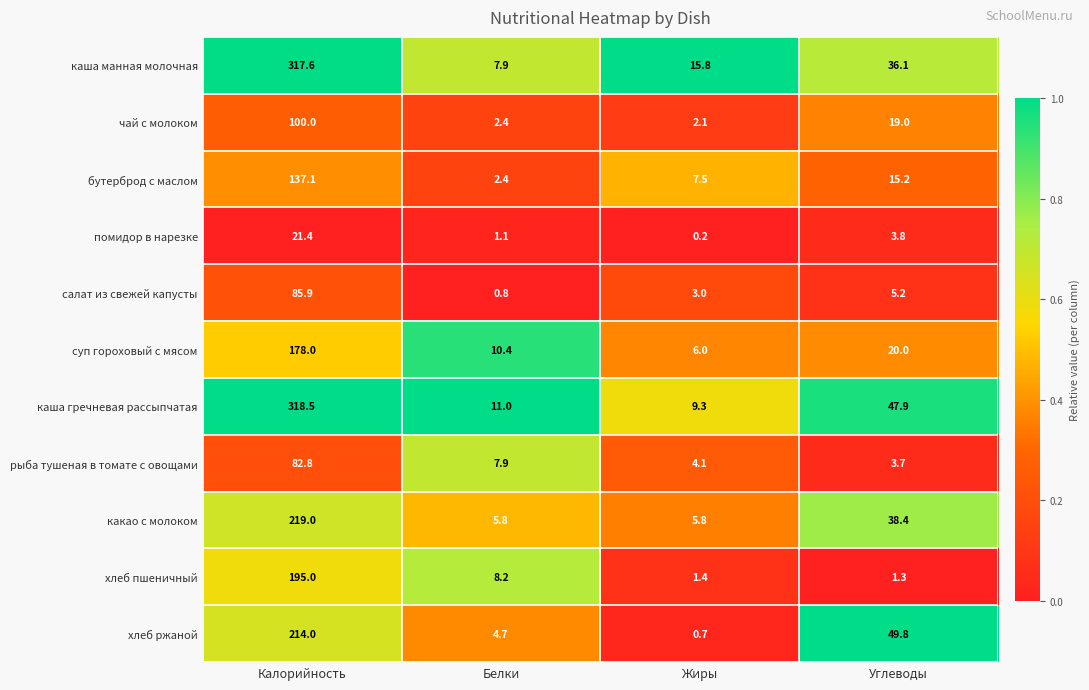

Which series changed the most between Калорийность and Углеводы?

каша манная молочная